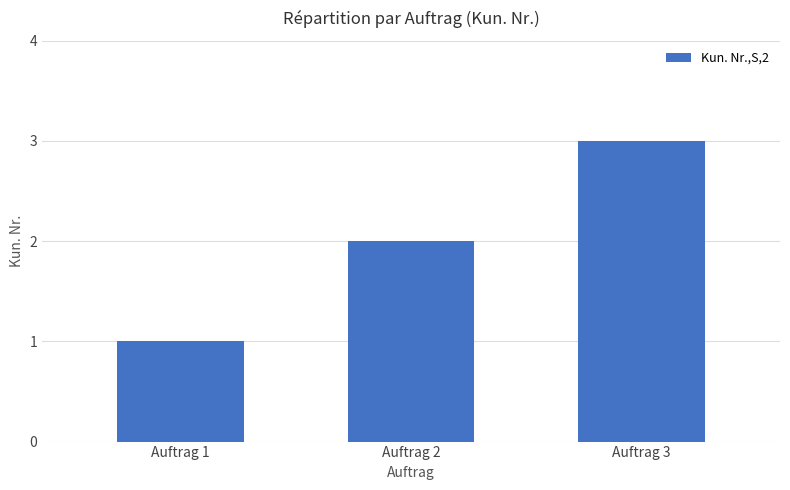

What is the value of the 3rd bar from the left?

3